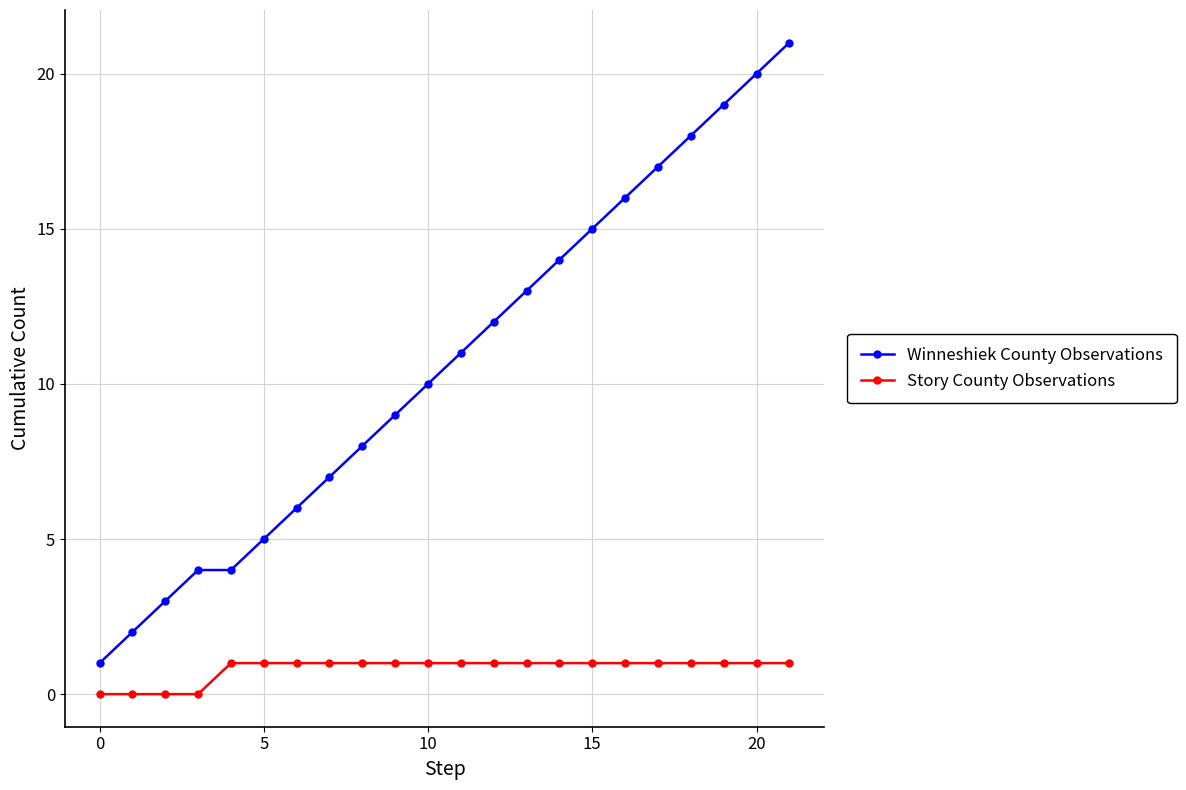

What is the greatest value displayed?

21